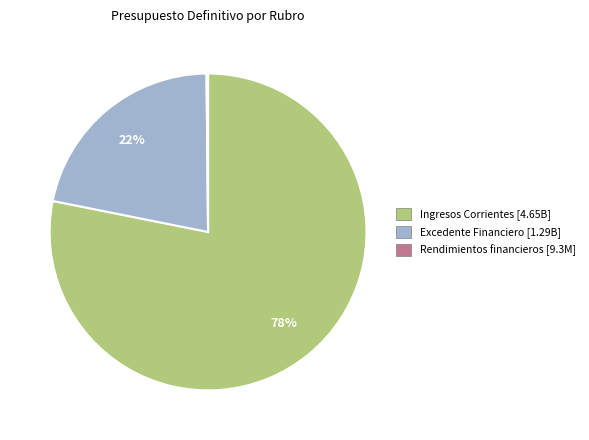

To the nearest percent, what is the average slice percentage?

33%